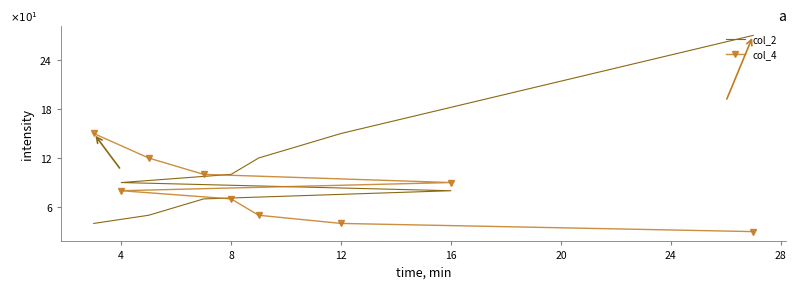

How many times do col_2 and col_4 cross each other?

1